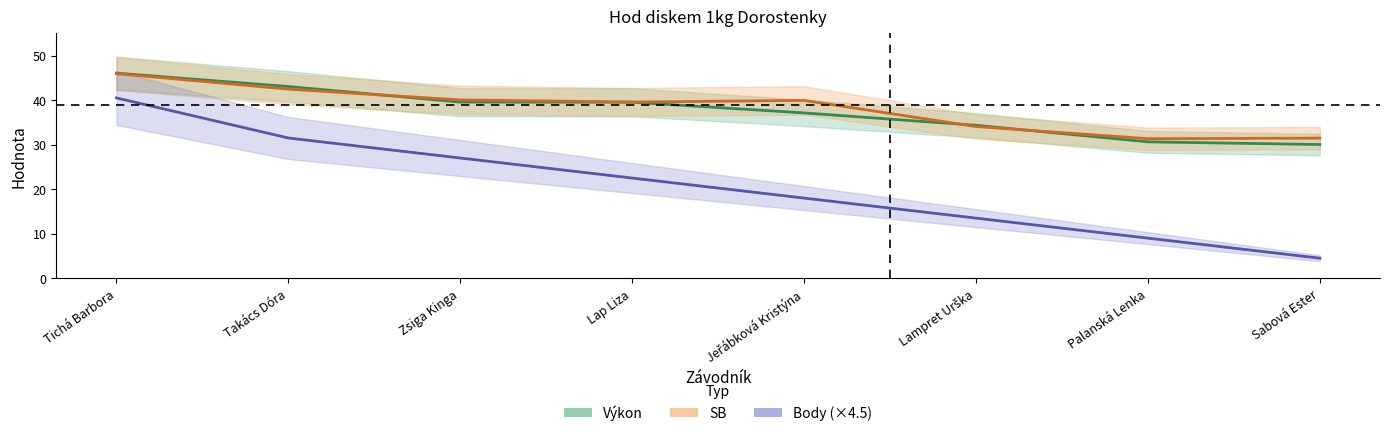

How many values in the Body series exceed 22?

4